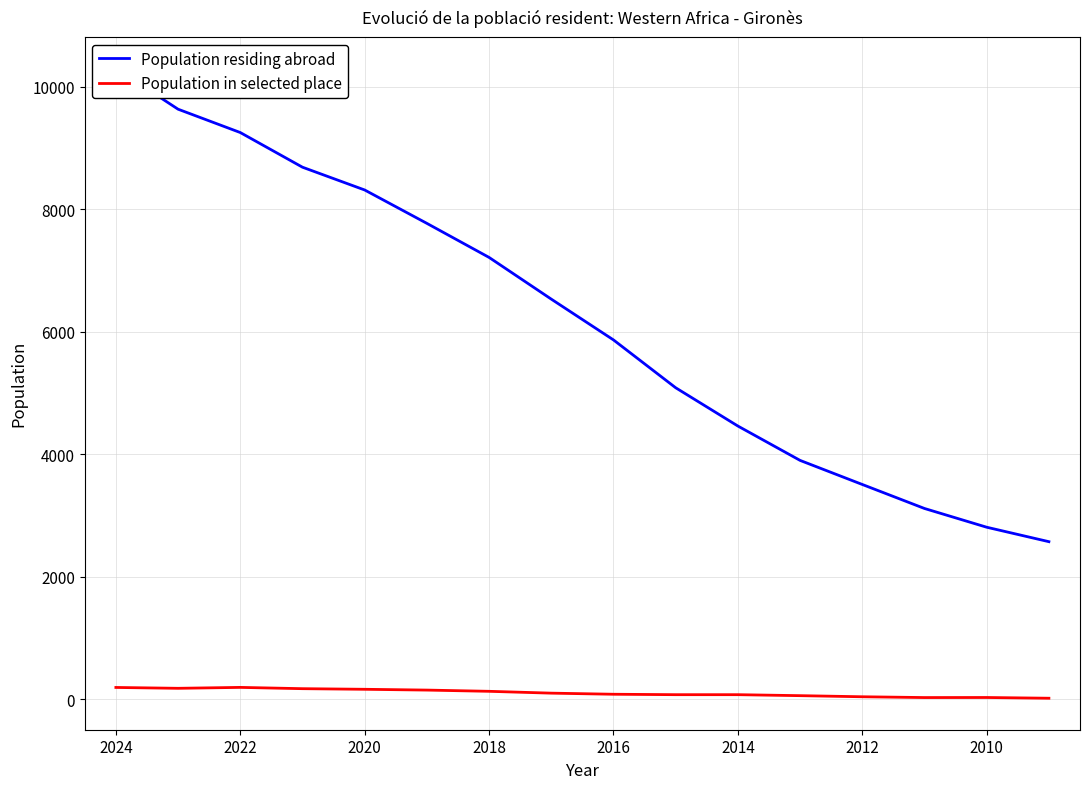

True or false: Population residing abroad and Population in selected place cross at least once.

False